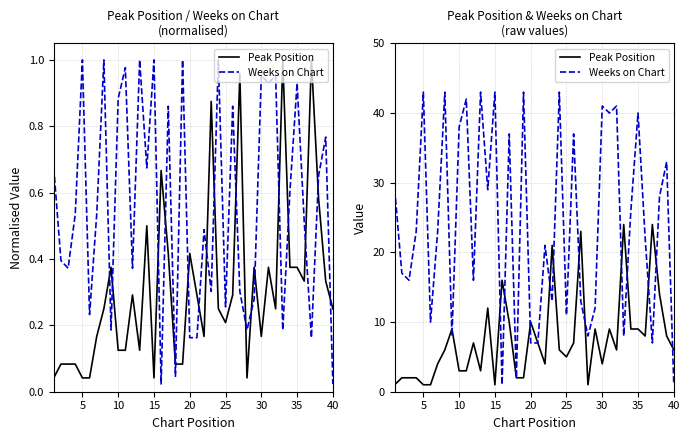

What are all the series names shown in the legend?

Peak Position, Weeks on Chart